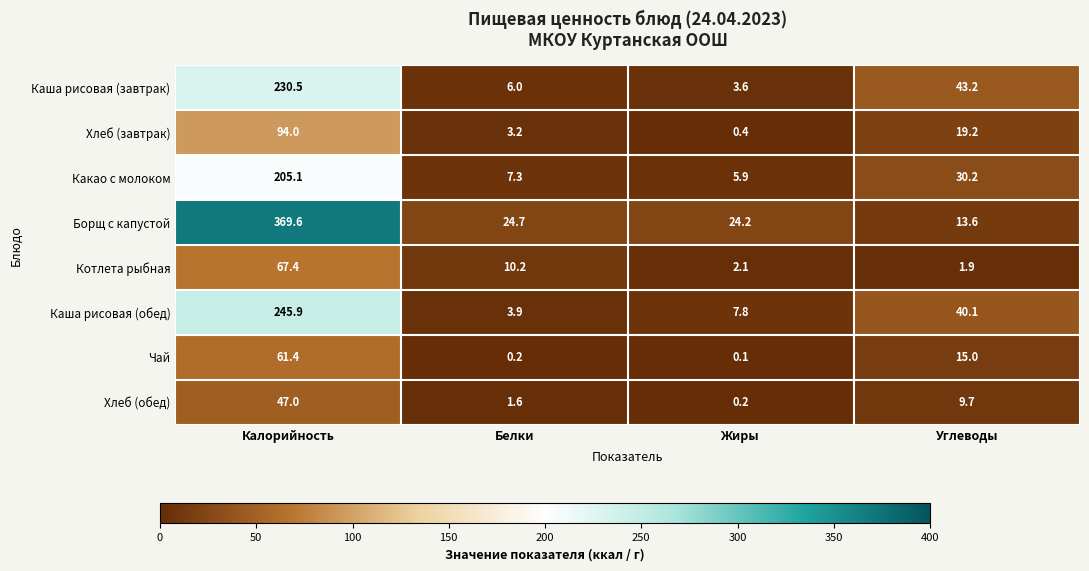

What is the approximate value of Хлеб (завтрак) at Белки?

3.2